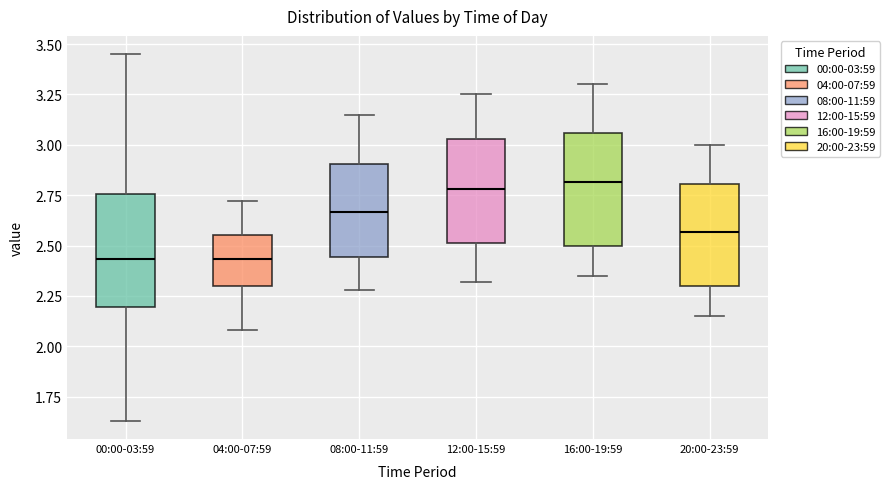

Reading left to right, transcribe this box plot: for each box, give where its median line is, the range the box spans, and where its two whiskers end, as read against the y-axis. The values are not printed on the chart, so give them approximately, as read against the axis.

00:00-03:59: median 2.45, box 2.20 to 2.75, whiskers 1.65 to 3.45
04:00-07:59: median 2.45, box 2.30 to 2.55, whiskers 2.10 to 2.70
08:00-11:59: median 2.65, box 2.45 to 2.90, whiskers 2.30 to 3.15
12:00-15:59: median 2.80, box 2.50 to 3.05, whiskers 2.30 to 3.25
16:00-19:59: median 2.80, box 2.50 to 3.05, whiskers 2.35 to 3.30
20:00-23:59: median 2.55, box 2.30 to 2.80, whiskers 2.15 to 3.00